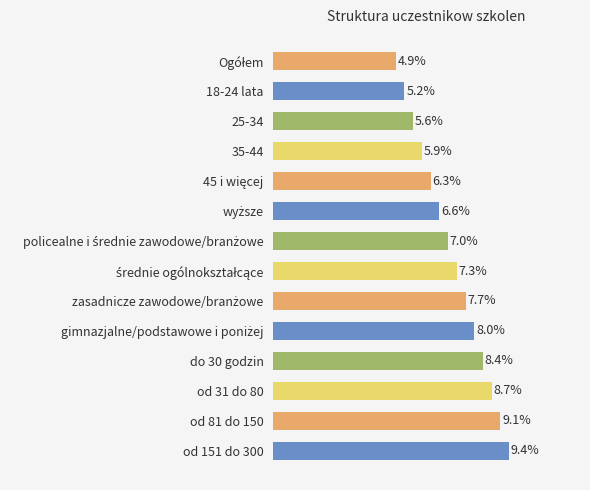

Are the bars horizontal?

Yes